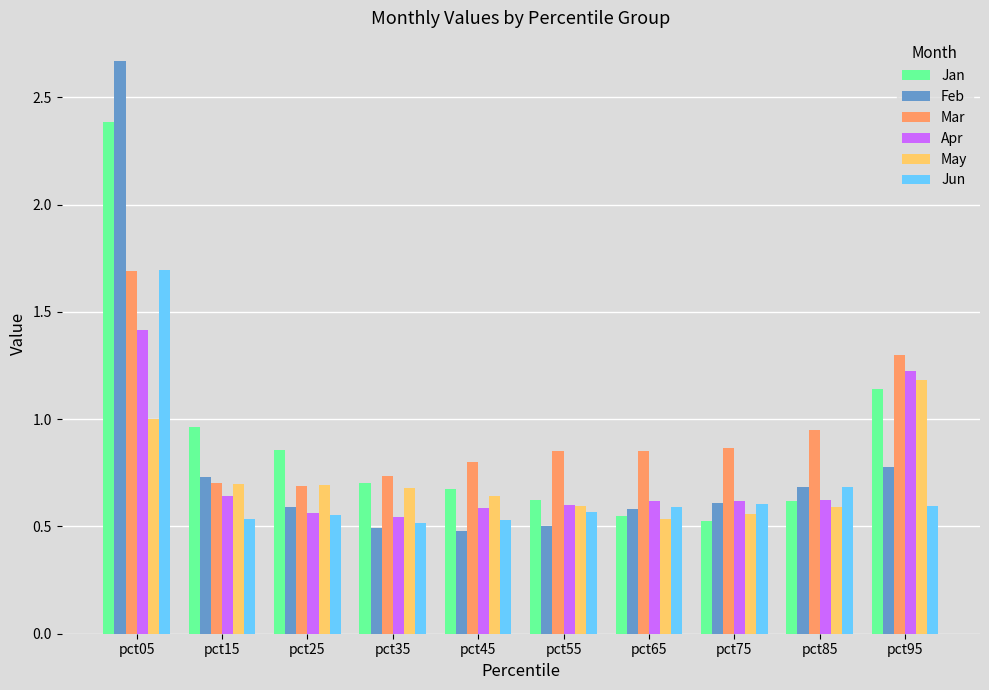

How many series are shown in this chart?

6